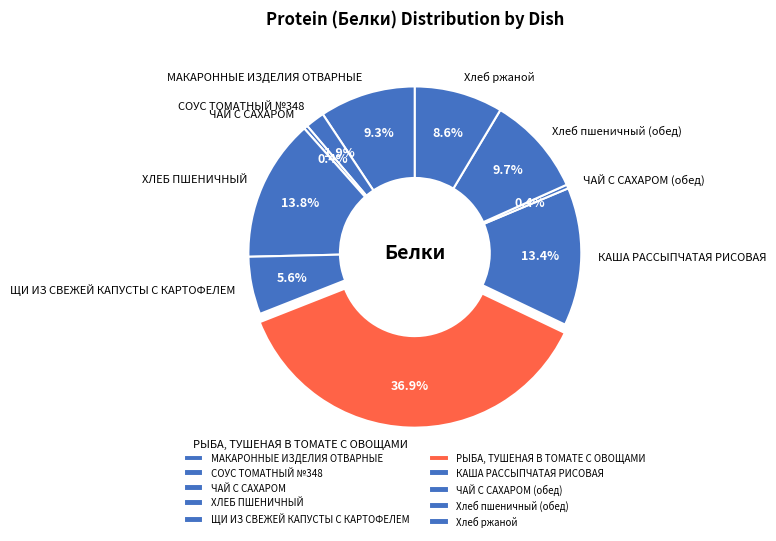

Which category has the biggest portion of the pie?

РЫБА, ТУШЕНАЯ В ТОМАТЕ С ОВОЩАМИ